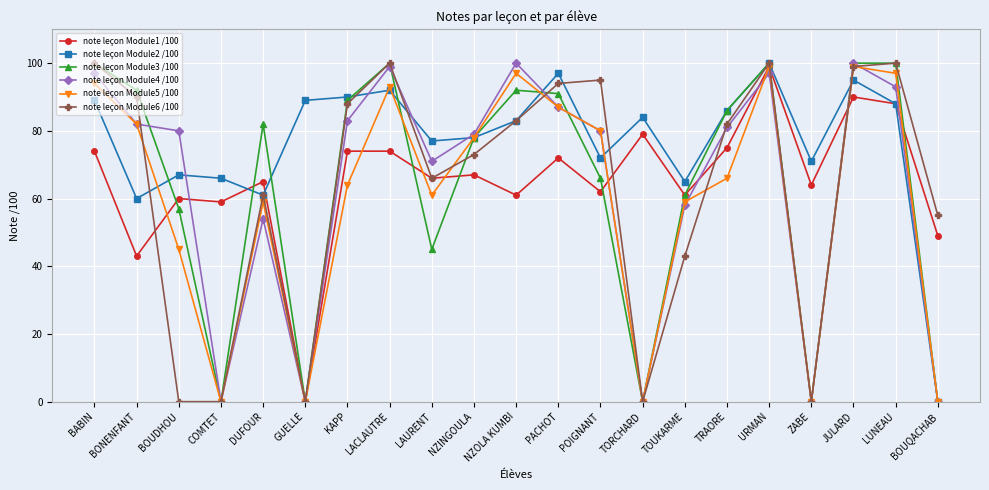

What is the difference between the highest and lowest values at TOUKARME?

22